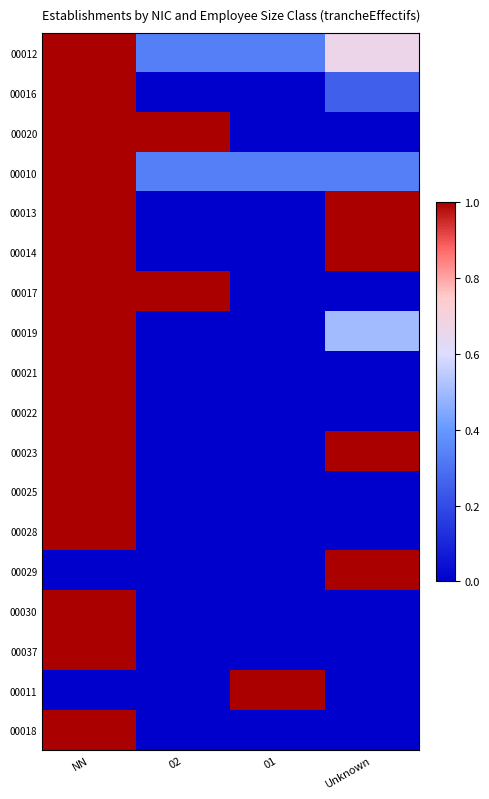

Which category has the highest value across all series?

NN